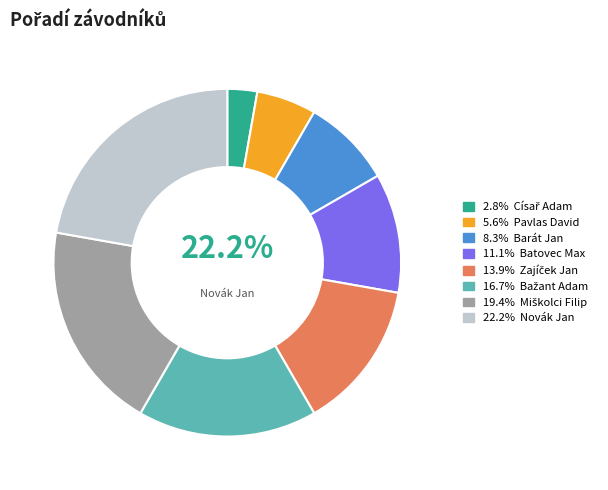

Does Novák Jan represent more than half of the total?

No